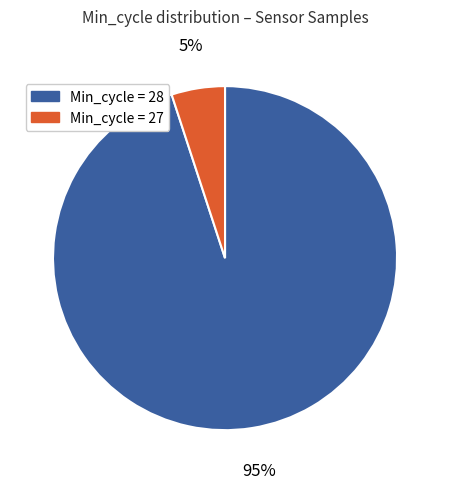

Is there any slice that represents more than half of the pie?

Yes